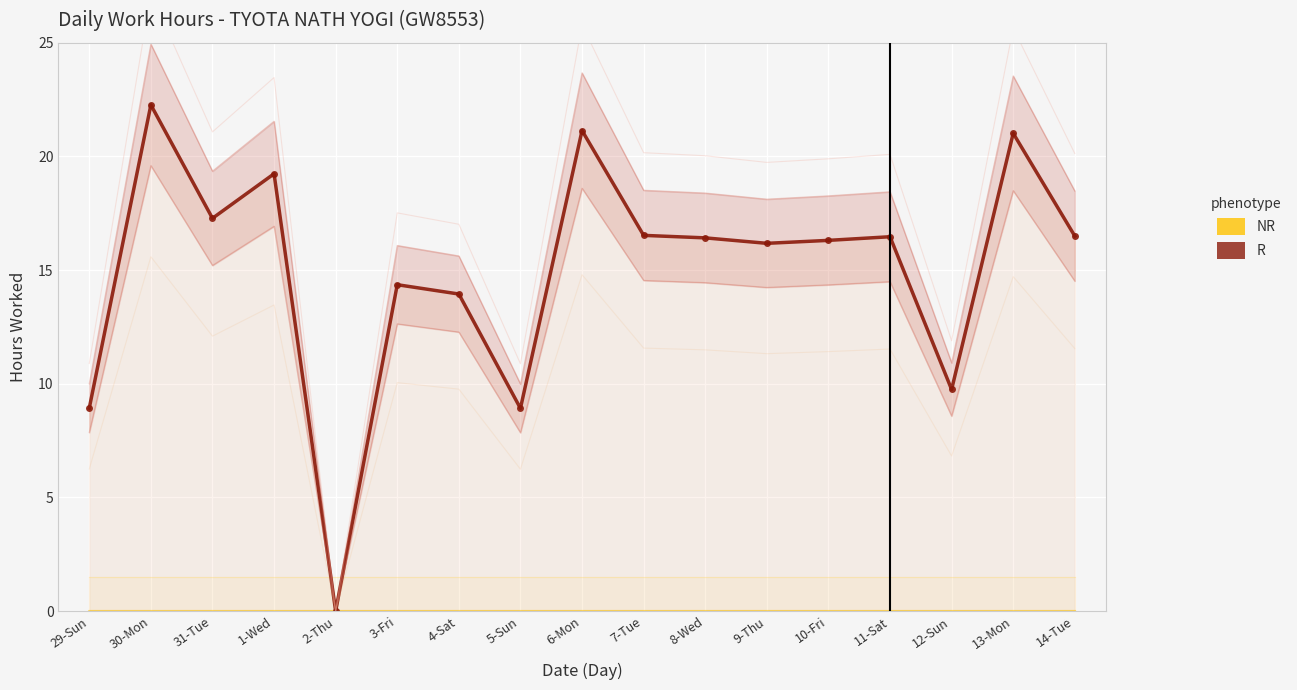

Rank the categories by value from highest to lowest.

30-Mon, 6-Mon, 13-Mon, 1-Wed, 31-Tue, 7-Tue, 14-Tue, 11-Sat, 8-Wed, 10-Fri, 9-Thu, 3-Fri, 4-Sat, 12-Sun, 29-Sun, 5-Sun, 2-Thu